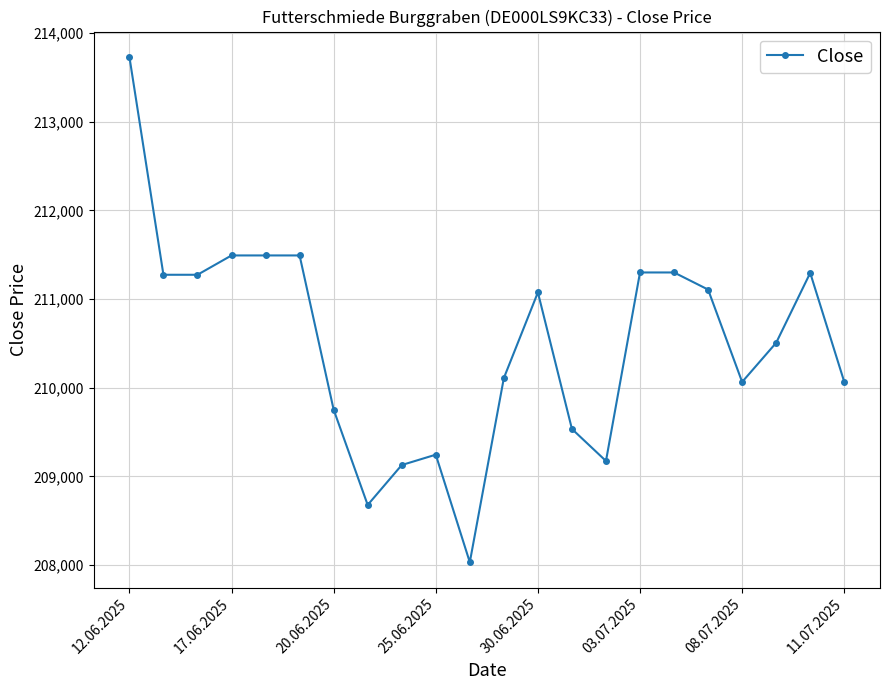

What is the value of the 4th point from the left?

211491